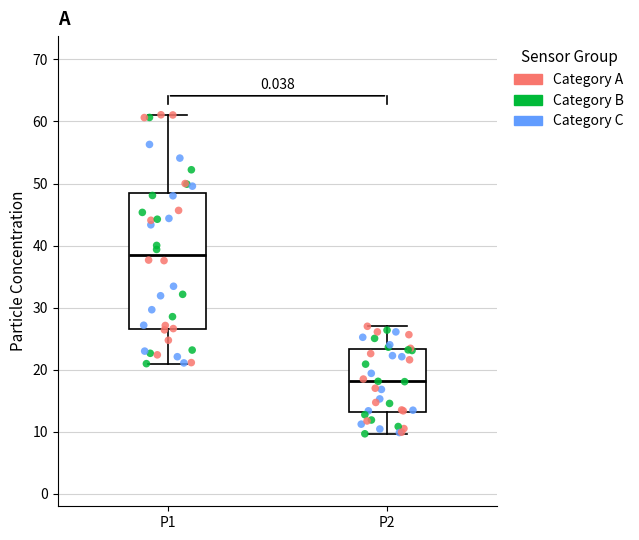

Reading left to right, transcribe this box plot: for each box, give where its median line is, the range the box spans, and where its two whiskers end, as read against the y-axis. The values are not printed on the chart, so give them approximately, as read against the axis.

P1: median 39, box 27 to 48, whiskers 21 to 61
P2: median 18, box 13 to 23, whiskers 10 to 27